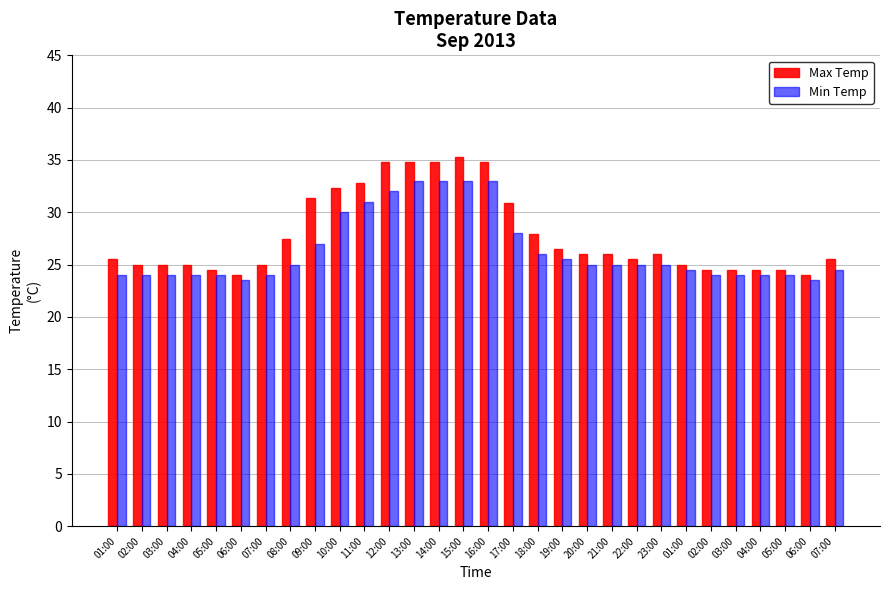

What is the label of the 9th bar from the right?

22:00